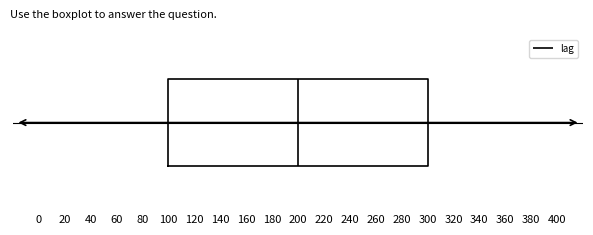

Transcribe this box plot: give where the median line is, the range the box spans, and where the two whiskers end, as read against the x-axis. The values are not printed on the chart, so give them approximately, as read against the axis.

median 200, box 100 to 300, whiskers 0 to 400